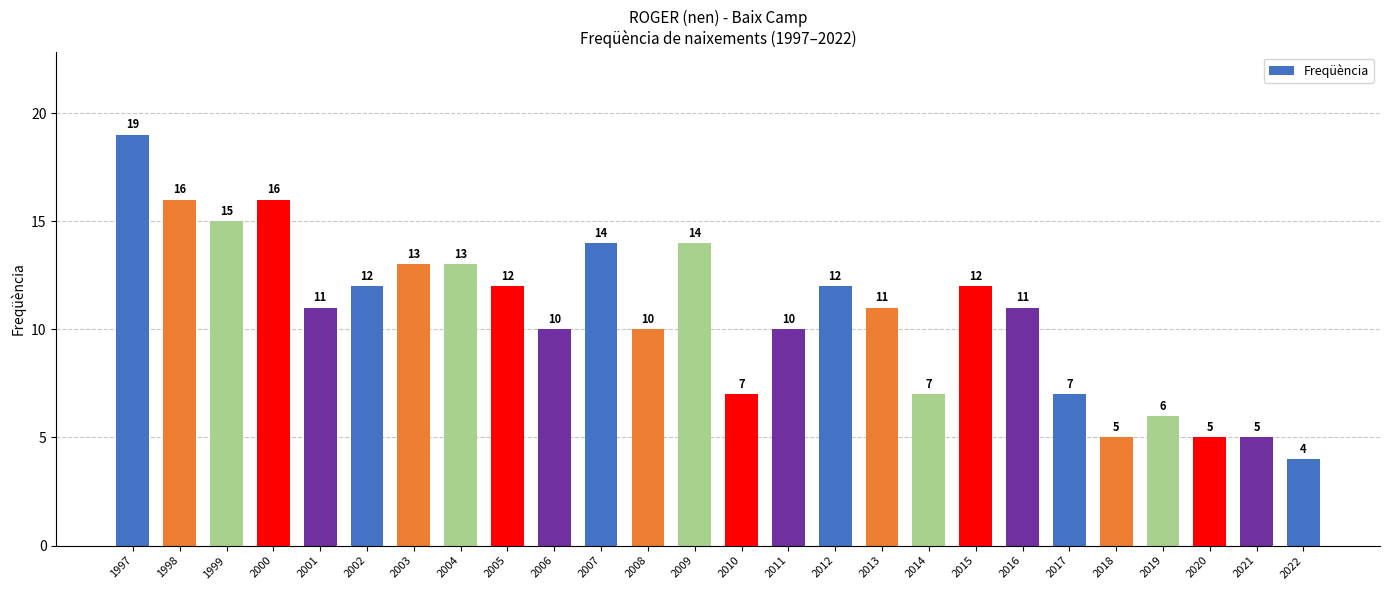

Approximately how many times larger is the value at 2013 compared to 2015?

0.9